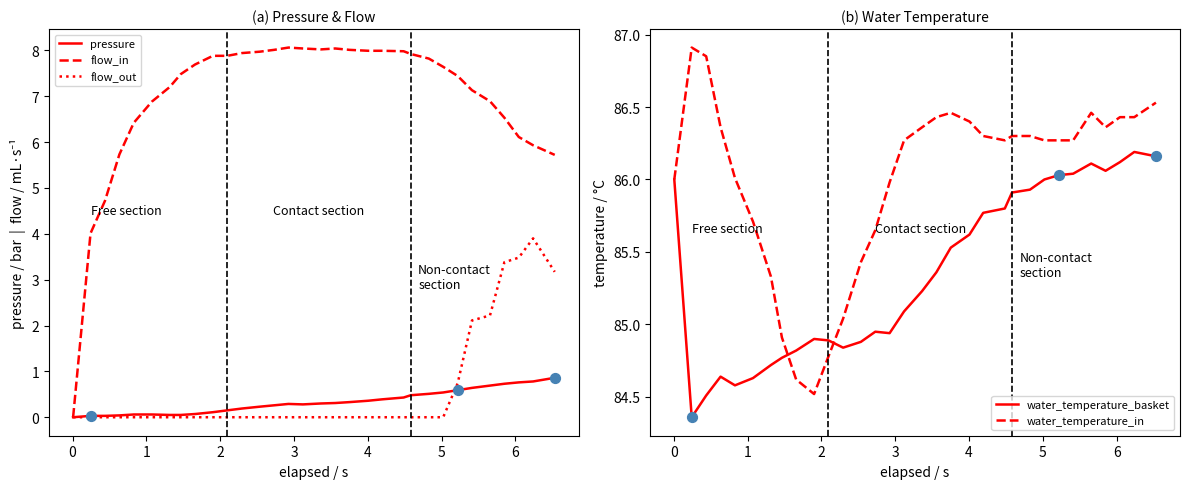

Which series has the largest total across all categories?

water_temperature_in